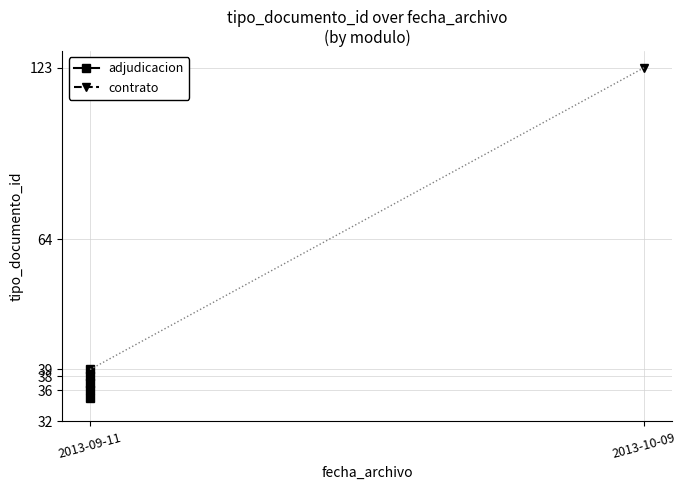

What is the difference between the maximum and minimum values?

4